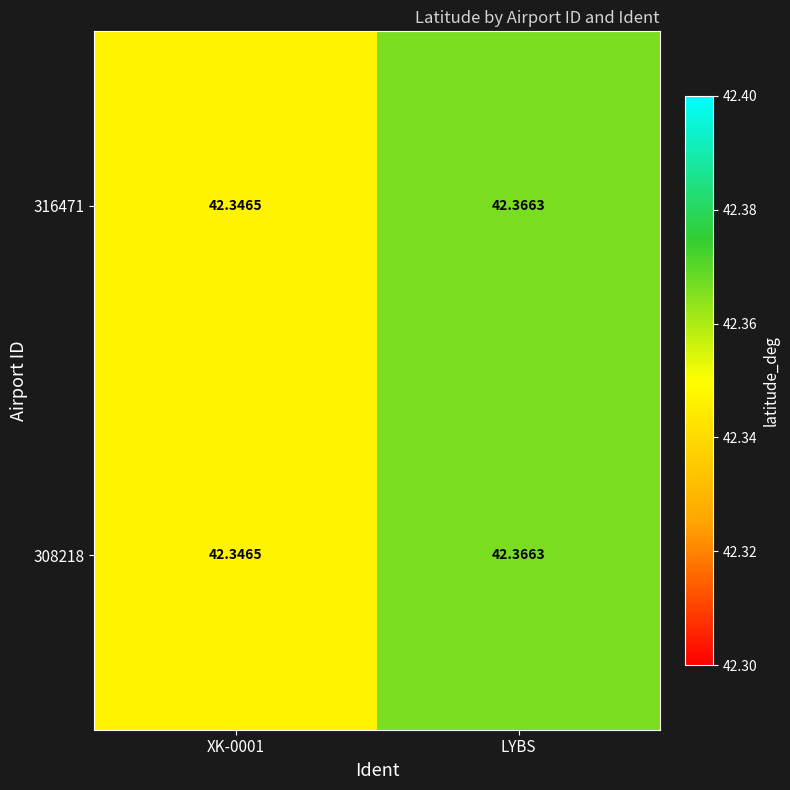

Which category has the highest value across all series?

LYBS